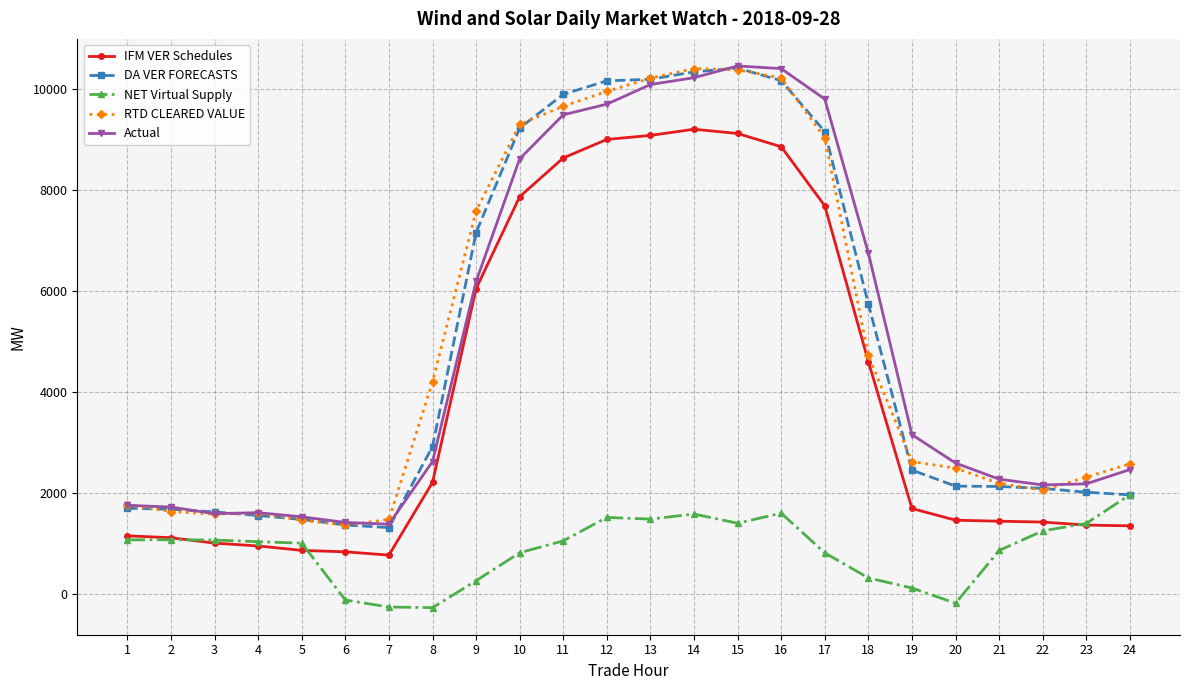

What is the difference between the DA VER FORECASTS values at 8 and 9?

4236.9